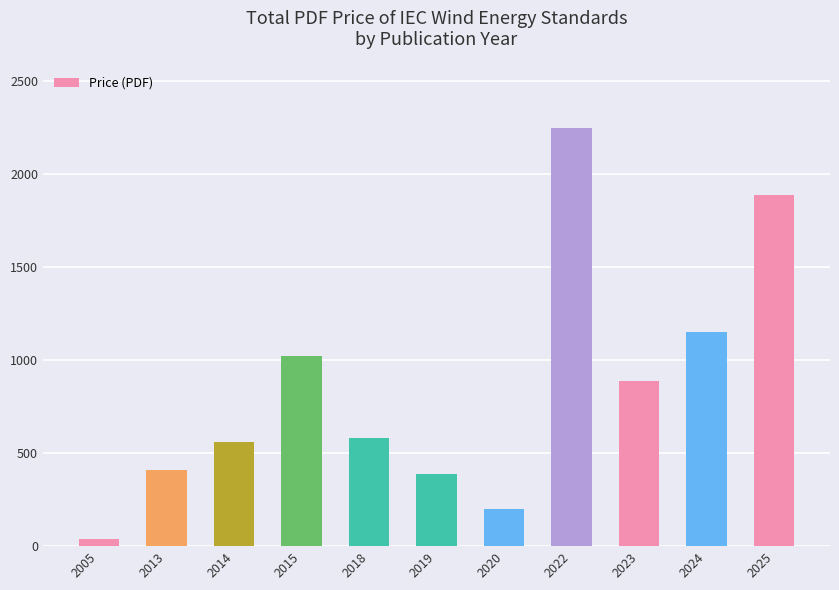

How many values are below 580?

5